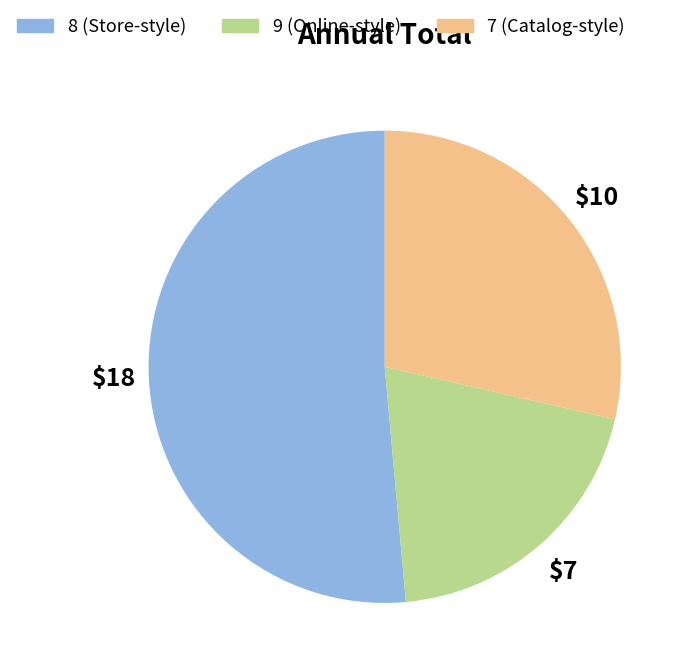

Is there a majority slice in this chart?

Yes